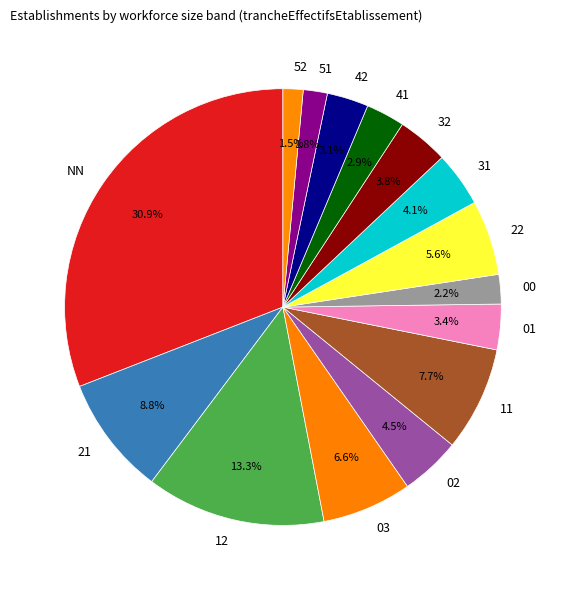

To the nearest percent, what is the difference between the largest and smallest slice percentages?

29%